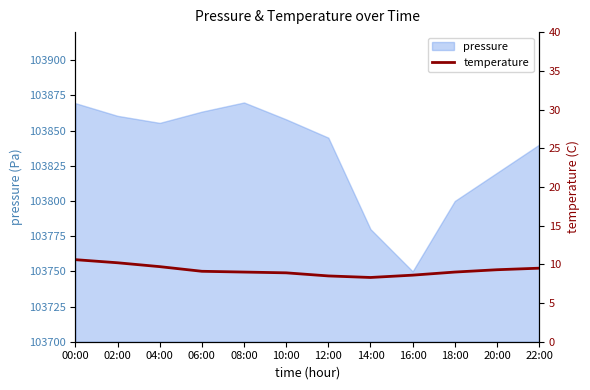

What position from the left is 12:00?

7